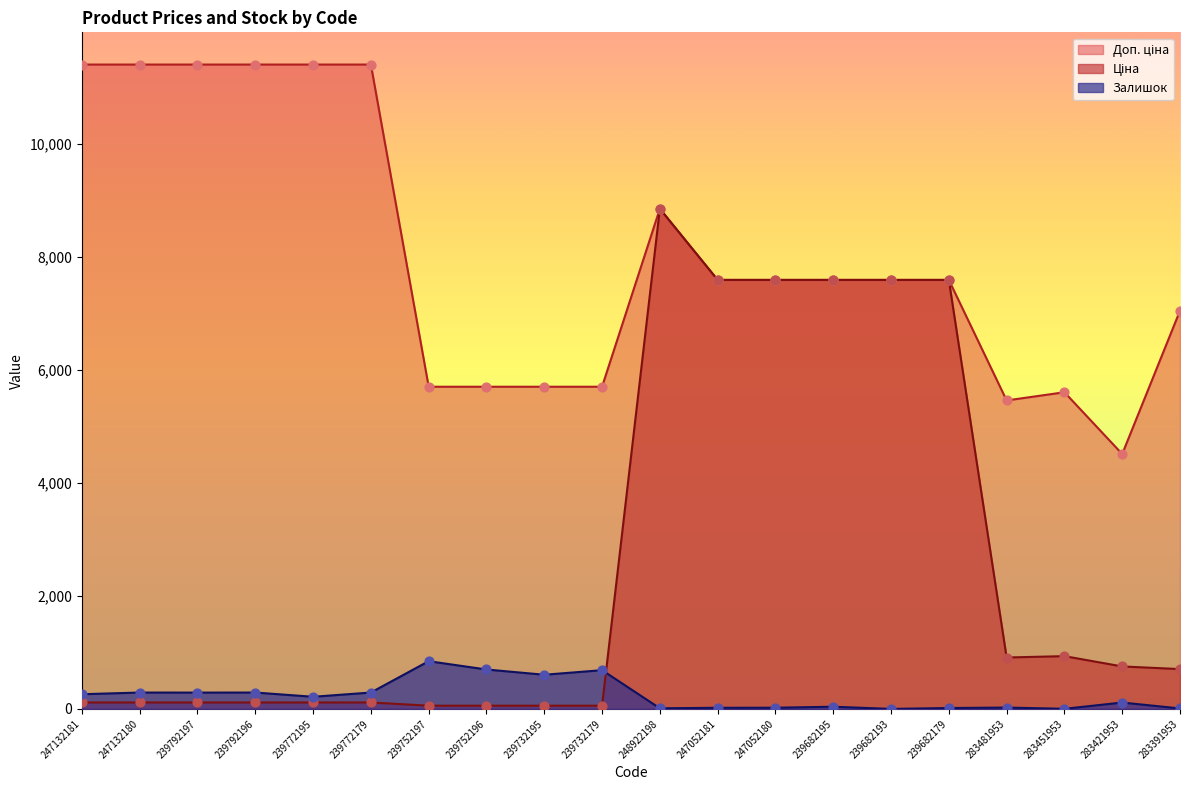

Is the value of Доп. ціна at 283421953 greater than the value of Залишок at 239682179?

Yes